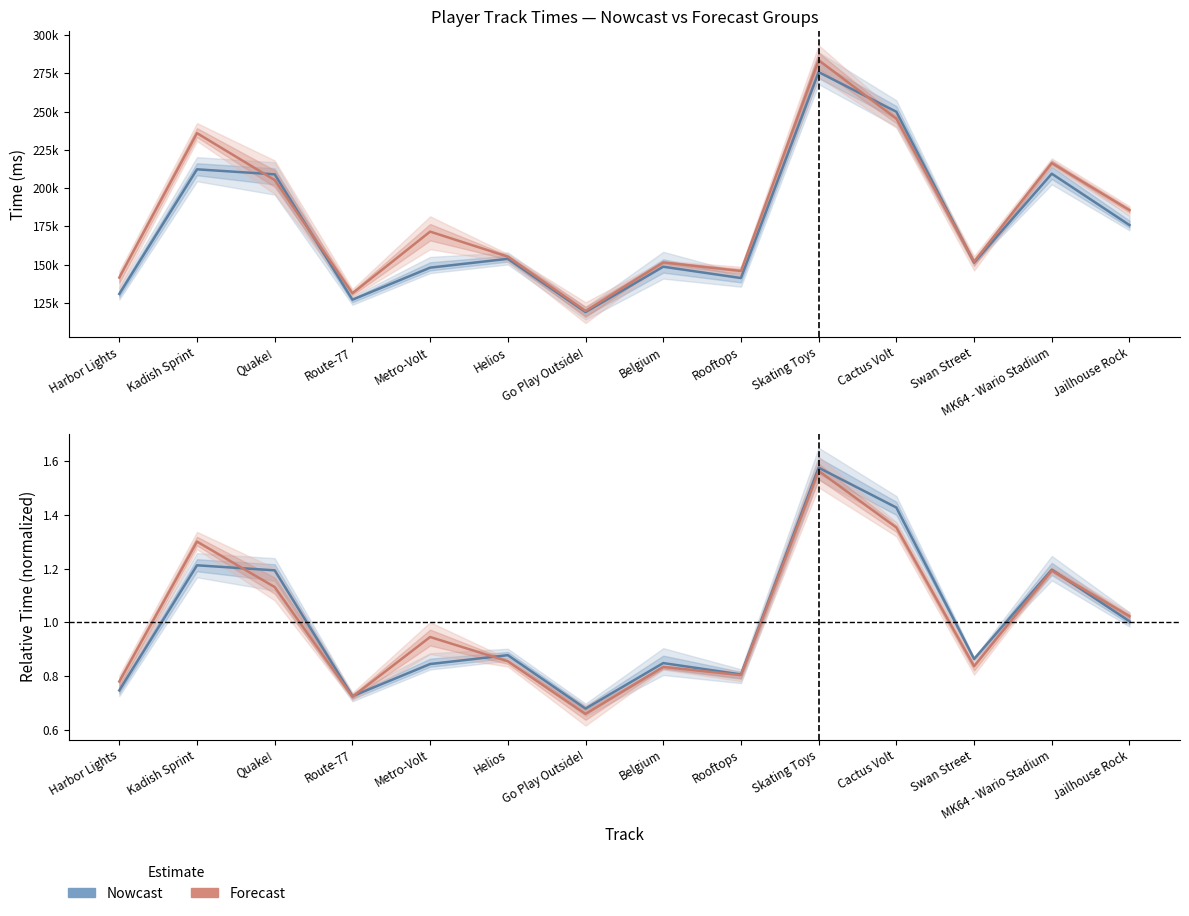

Rank the categories by Forecast (mean) value from lowest to highest.

Go Play Outside!, Route-77, Harbor Lights, Rooftops, Belgium, Swan Street, Helios, Metro-Volt, Jailhouse Rock, Quake!, MK64 - Wario Stadium, Kadish Sprint, Cactus Volt, Skating Toys